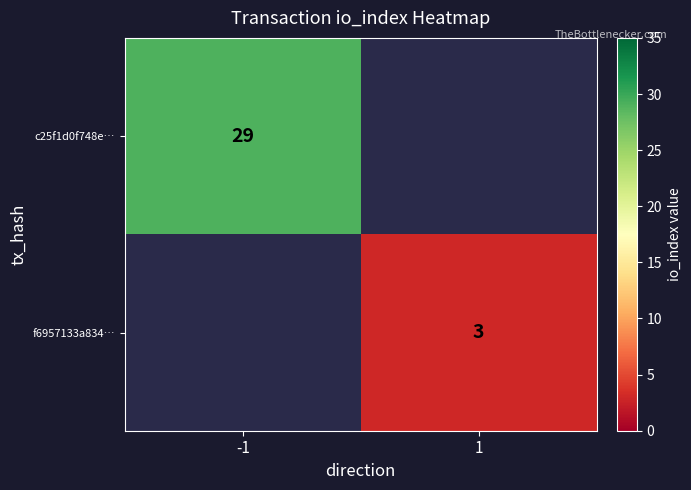

Is the value of c25f1d0f748e… at -1 greater than the value of f6957133a834… at 1?

Yes